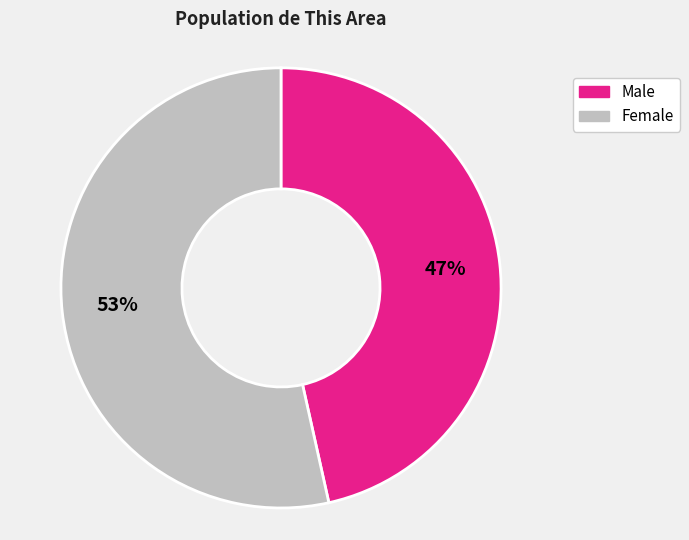

Which category has the biggest portion of the pie?

Female